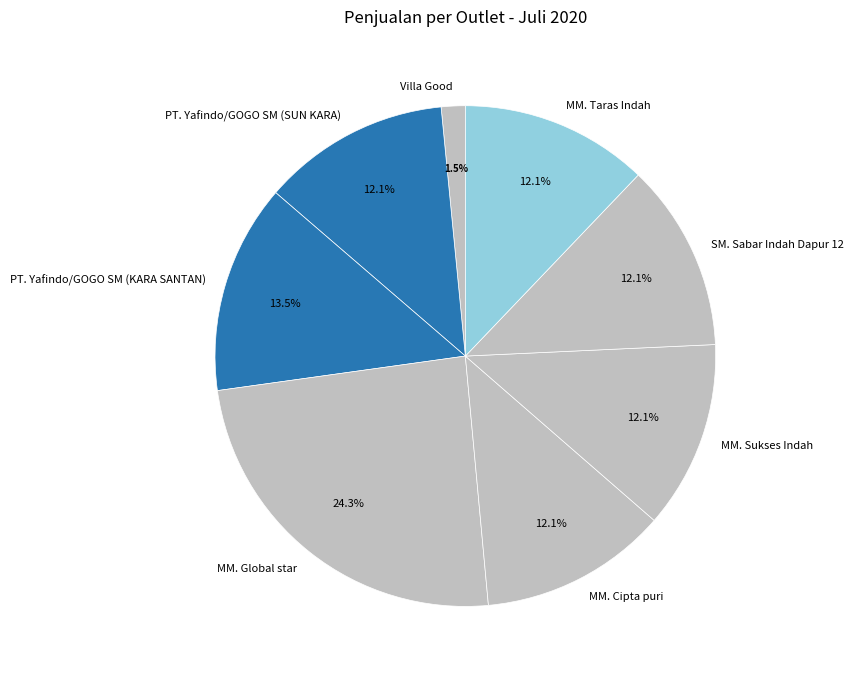

The MM. Sukses Indah slice represents 12% of the pie. True or false?

True